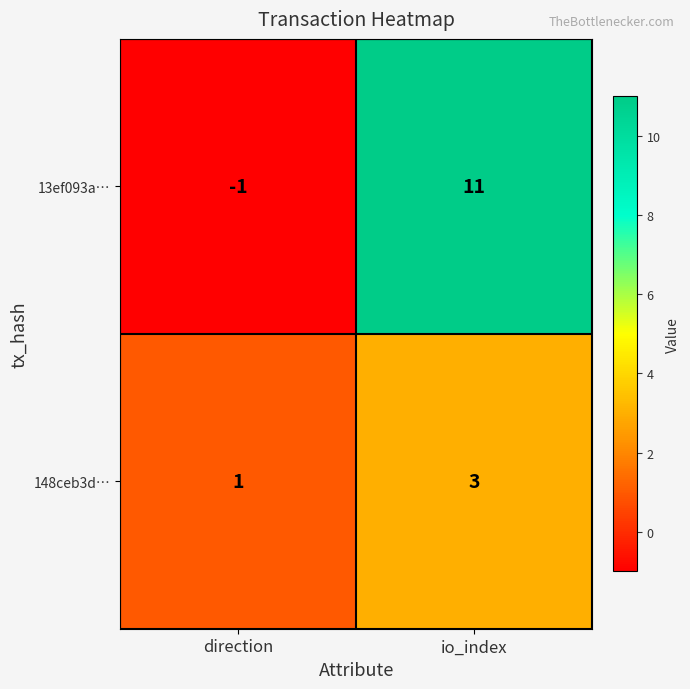

At direction, list the series in order from largest to smallest.

148ceb3d…, 13ef093a…